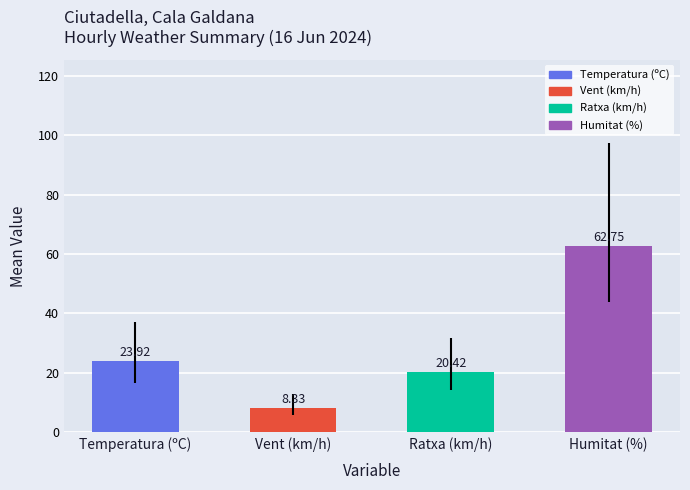

What is the label of the 3rd bar from the right?

Vent (km/h)